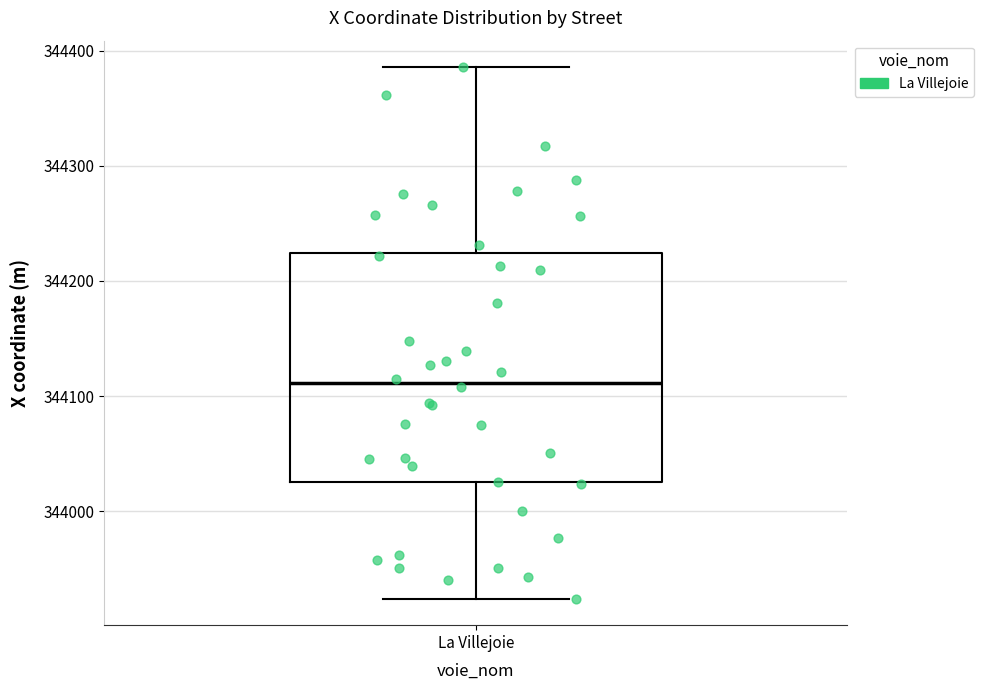

Transcribe this box plot: give where the median line is, the range the box spans, and where the two whiskers end, as read against the y-axis. The values are not printed on the chart, so give them approximately, as read against the axis.

median 344110, box 344030 to 344220, whiskers 343920 to 344390